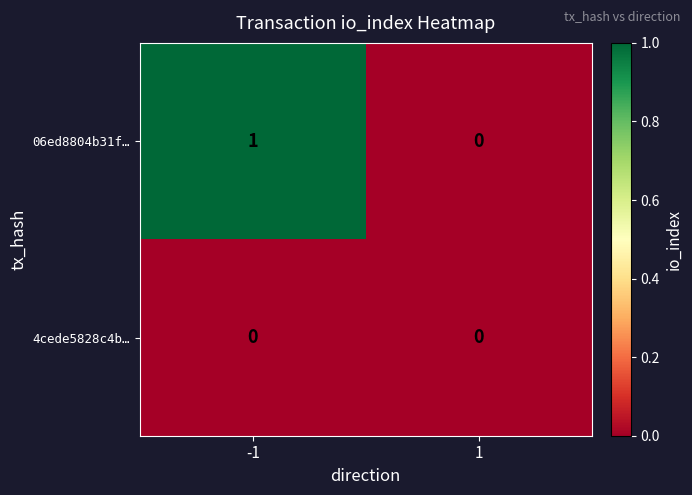

Which series has the largest range (max minus min)?

06ed8804b31f…